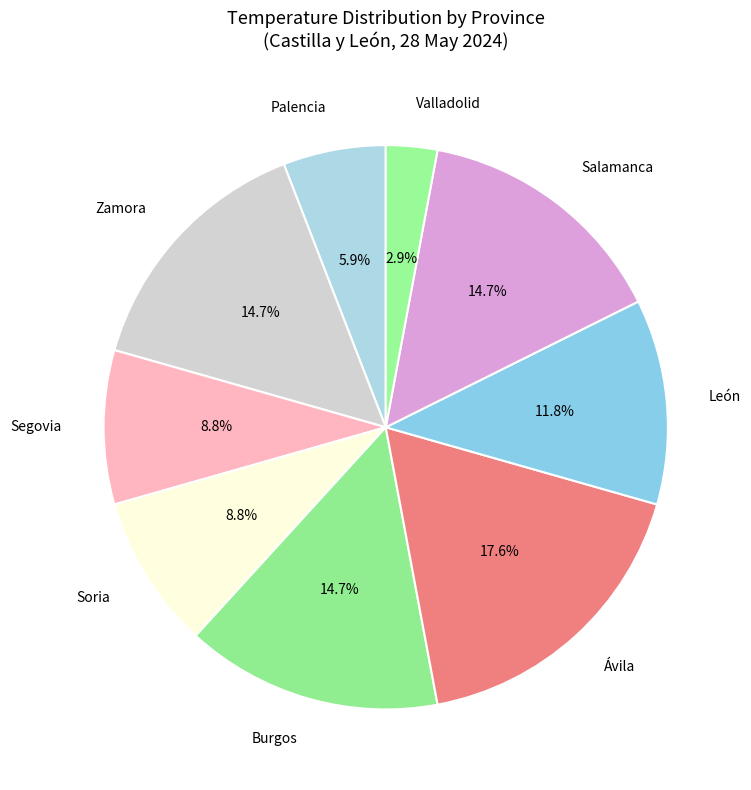

What is the ratio of the value at Ávila to the value at Salamanca?

1.2